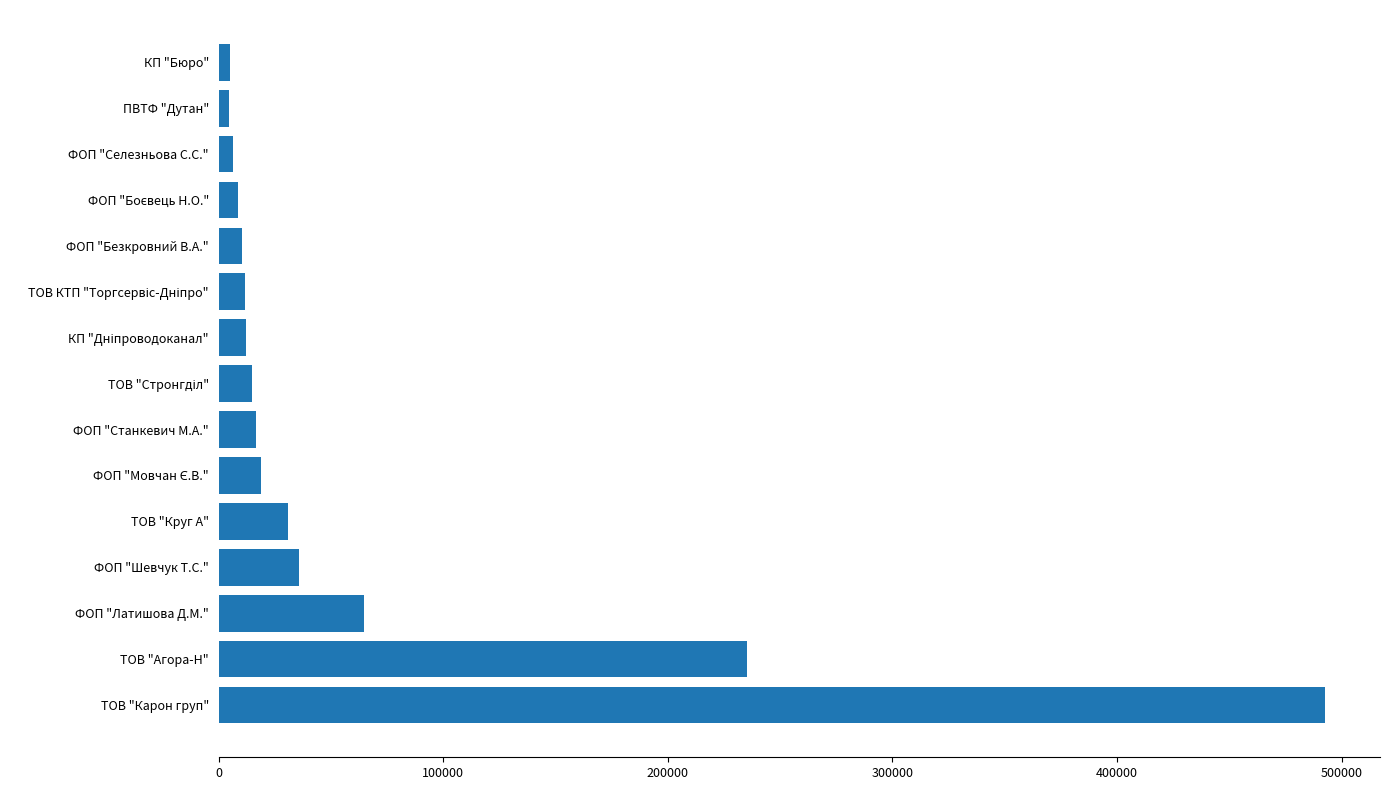

At which category does the chart reach its peak across all series?

ТОВ "Карон груп"